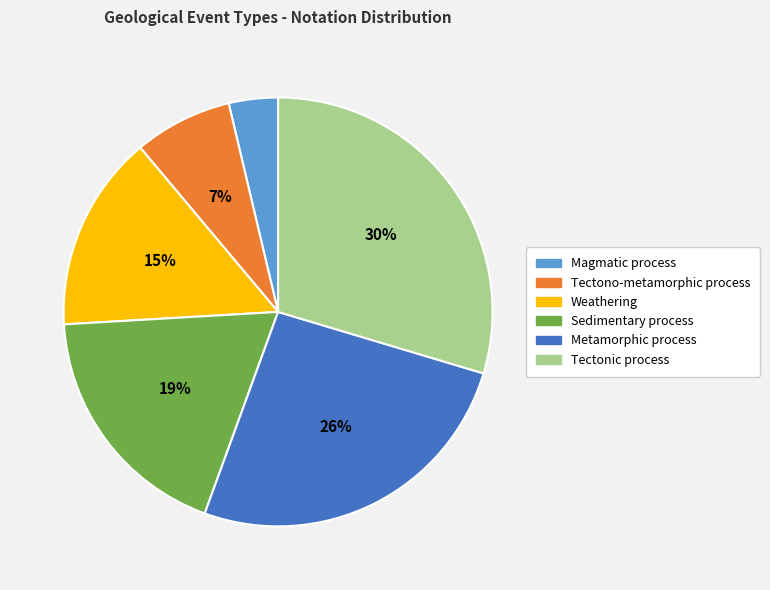

Count the number of slices in the pie.

6